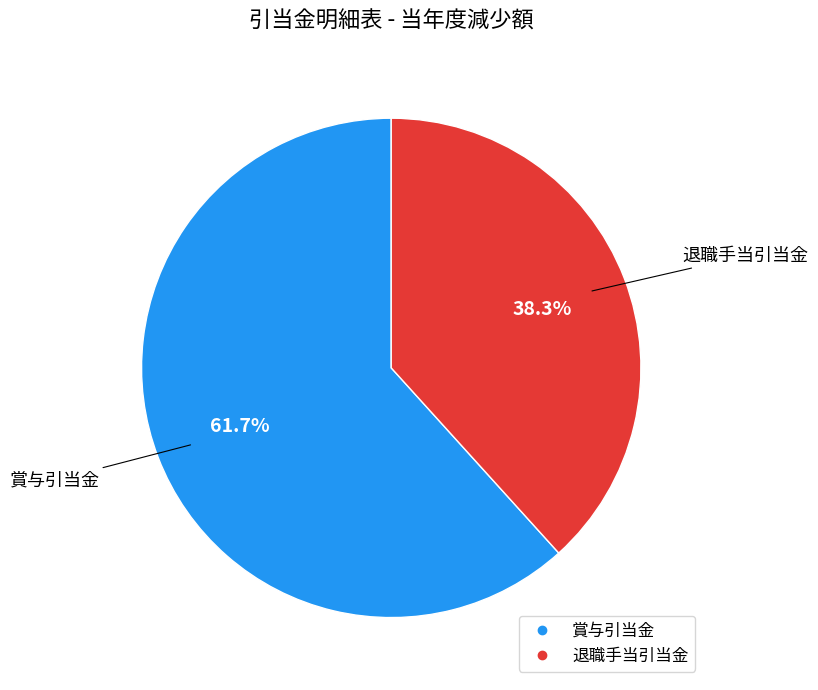

What portion of the pie excludes 退職手当引当金?

61.7%